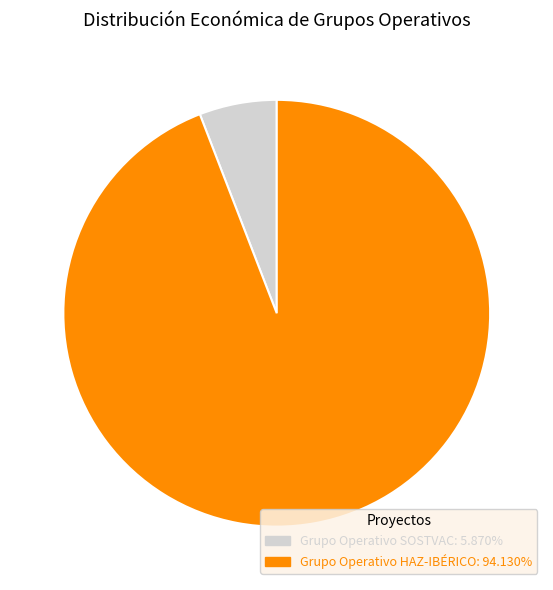

Rank the categories by value from lowest to highest.

Grupo Operativo SOSTVAC, Grupo Operativo HAZ-IBÉRICO